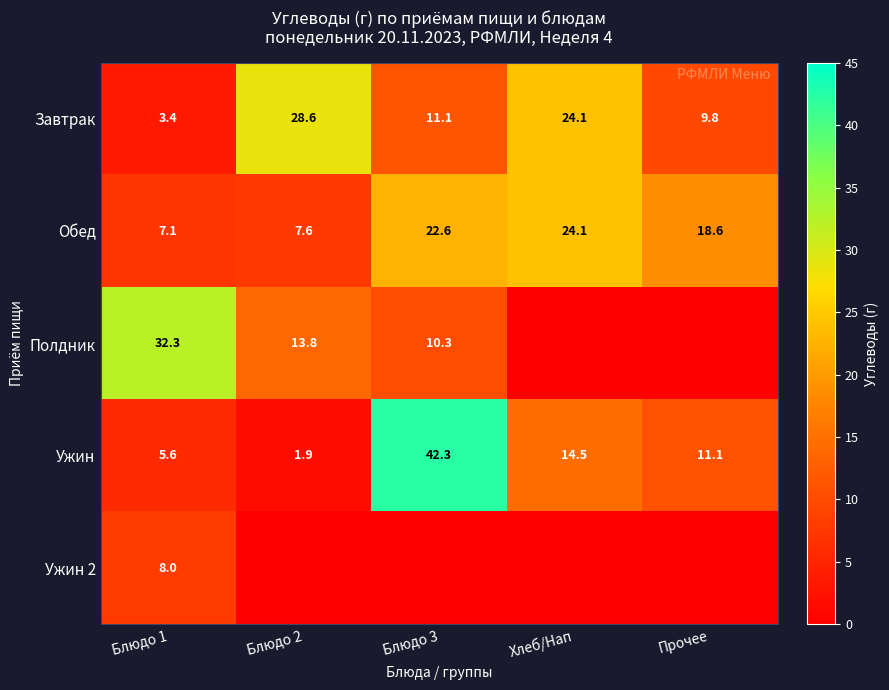

At which label does Ужин first exceed 11?

Блюдо 3